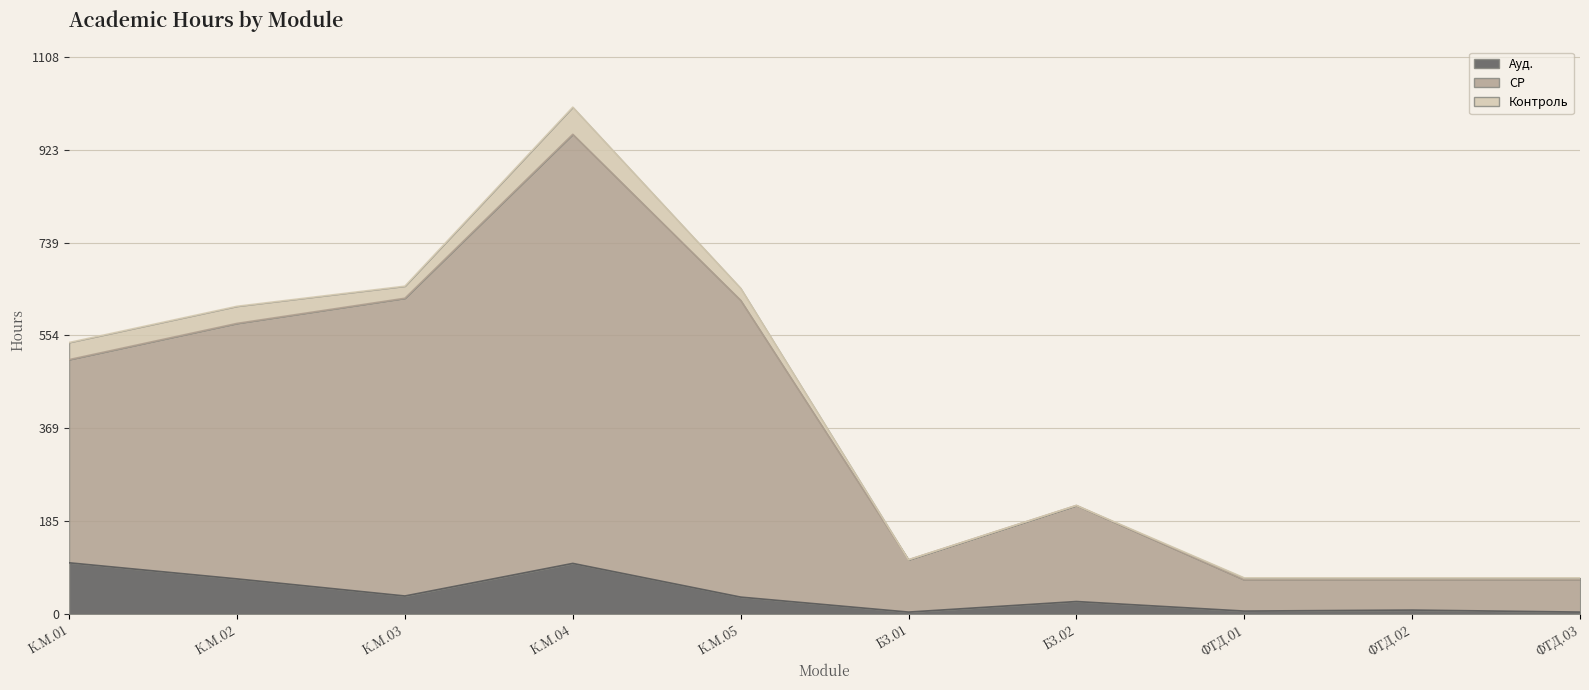

What is the average value of the Ауд. series?

39.0